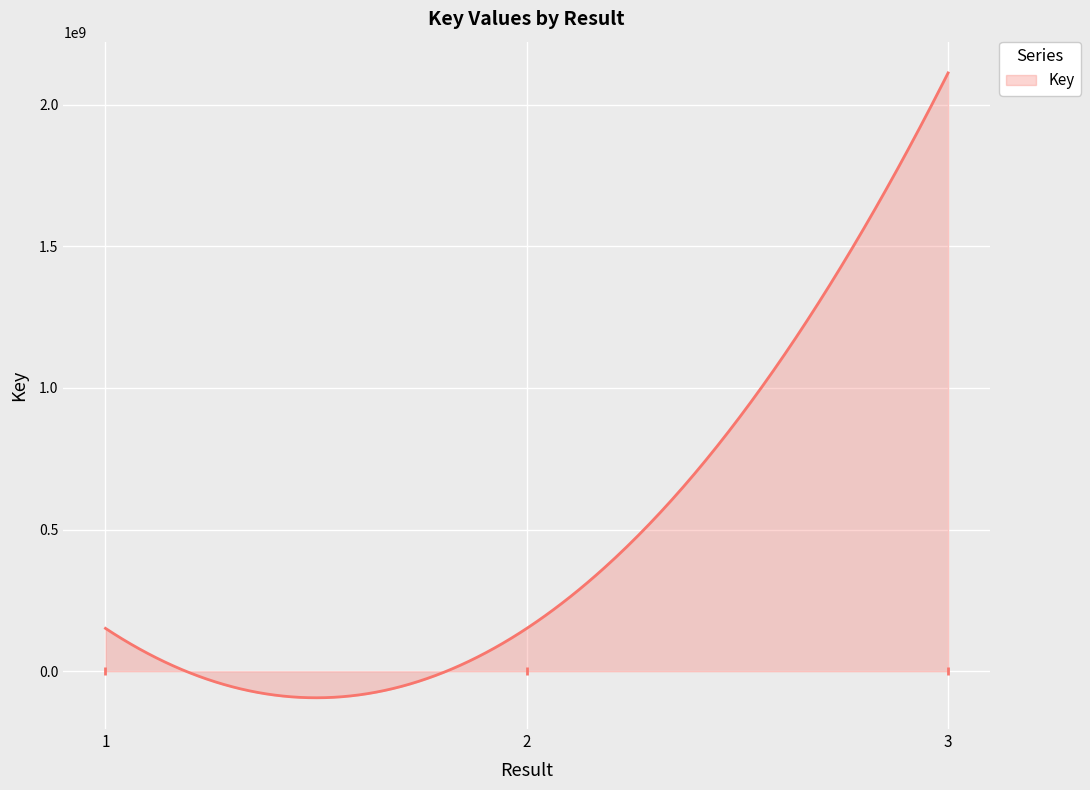

Approximately how many times larger is the value at 2 compared to 1?

1.0